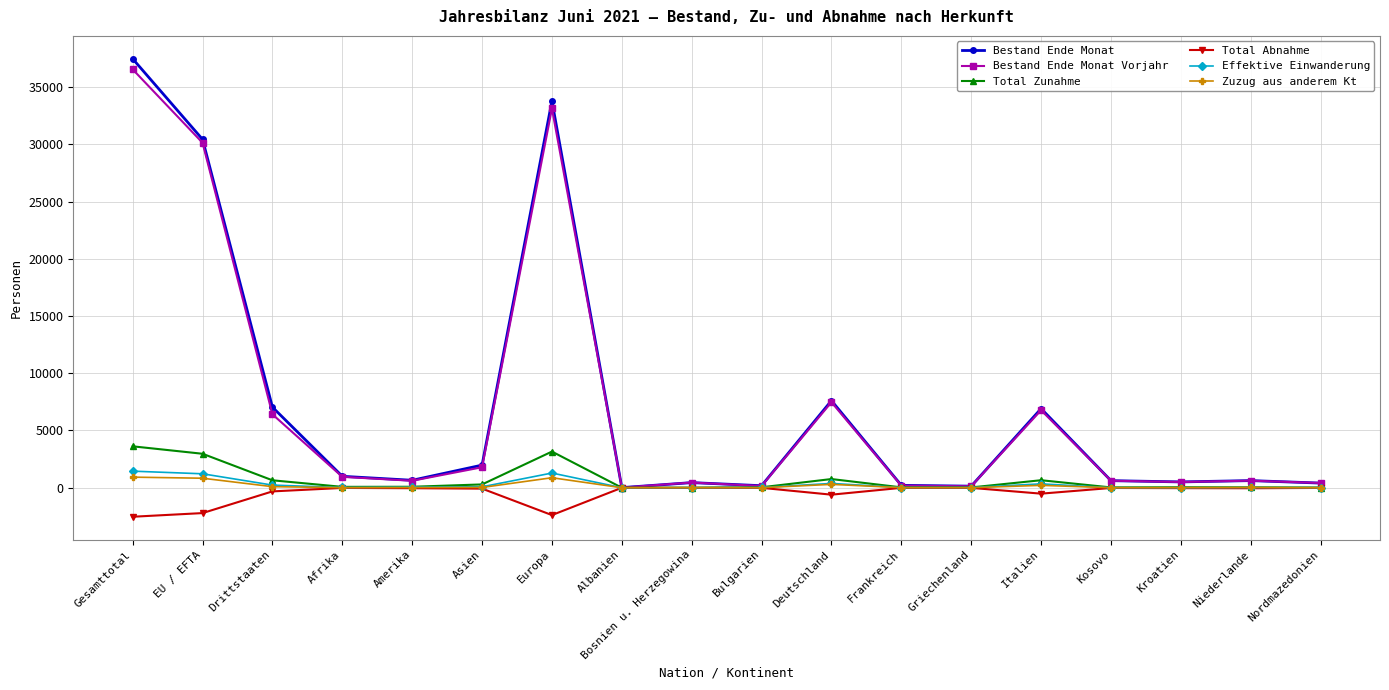

What is the total value across all series at Europa?

69829